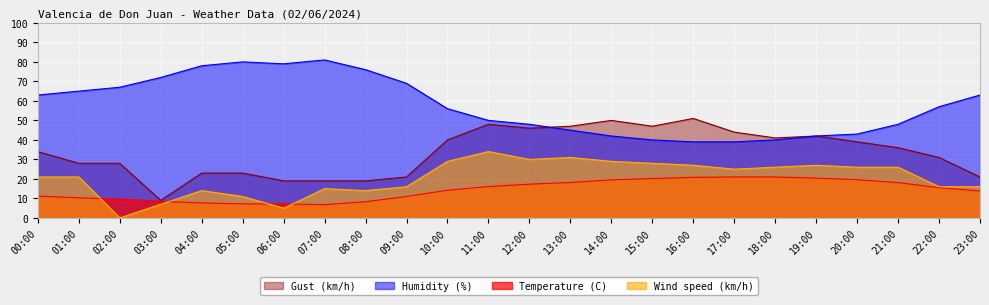

How many values in Wind speed (km/h) are above zero?

23